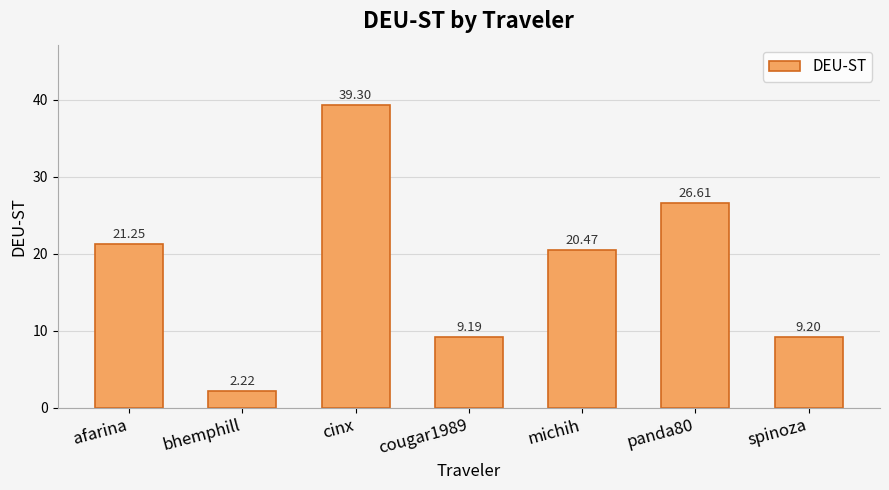

Rank the categories by value from highest to lowest.

cinx, panda80, afarina, michih, spinoza, cougar1989, bhemphill